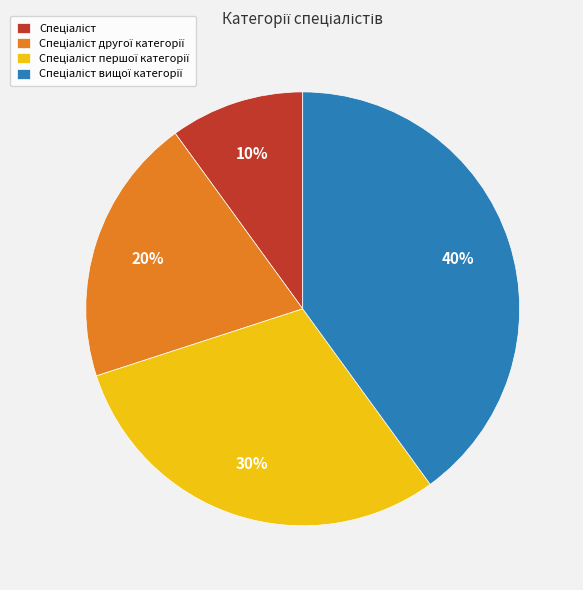

Is there any slice that represents more than half of the pie?

No